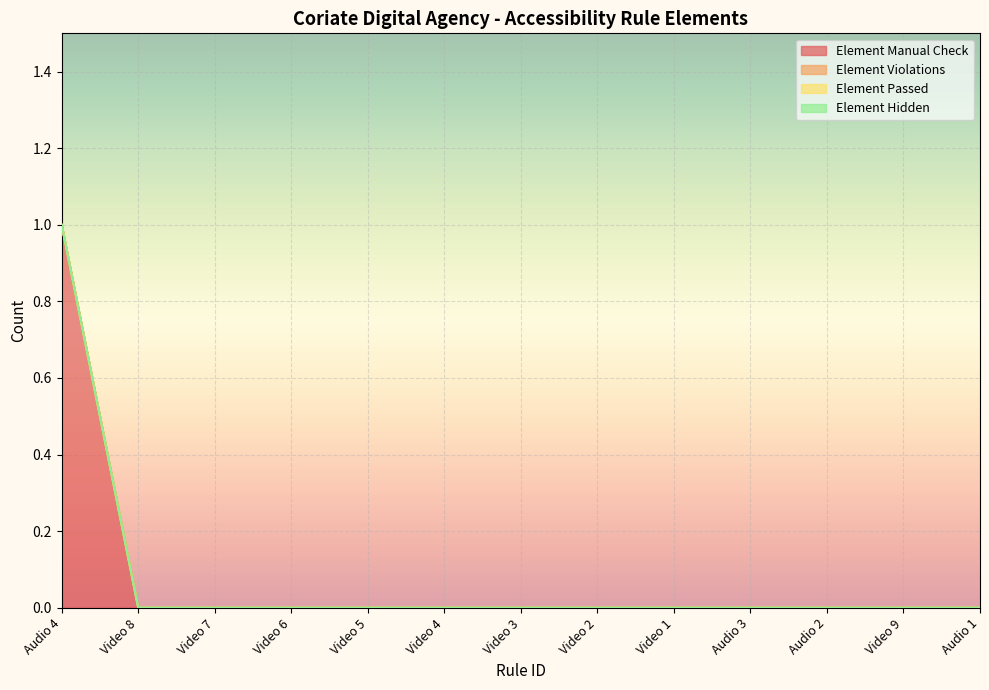

What is the label of the 6th point from the right?

Video 2